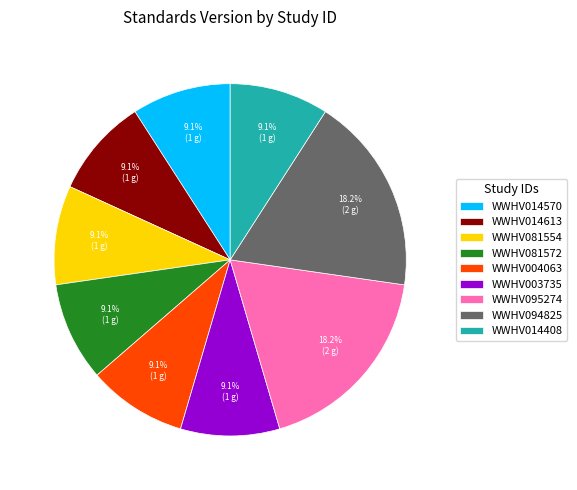

The WWHV081554 slice represents 17% of the pie. True or false?

False